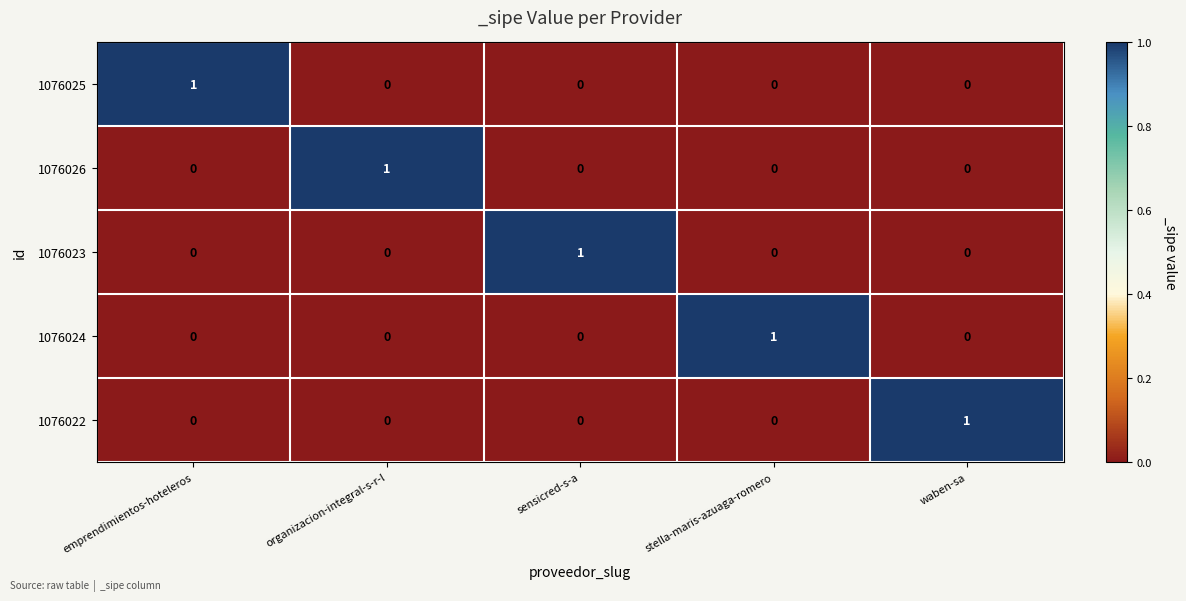

Count the 1076025 values in the range 0 to 1.

5